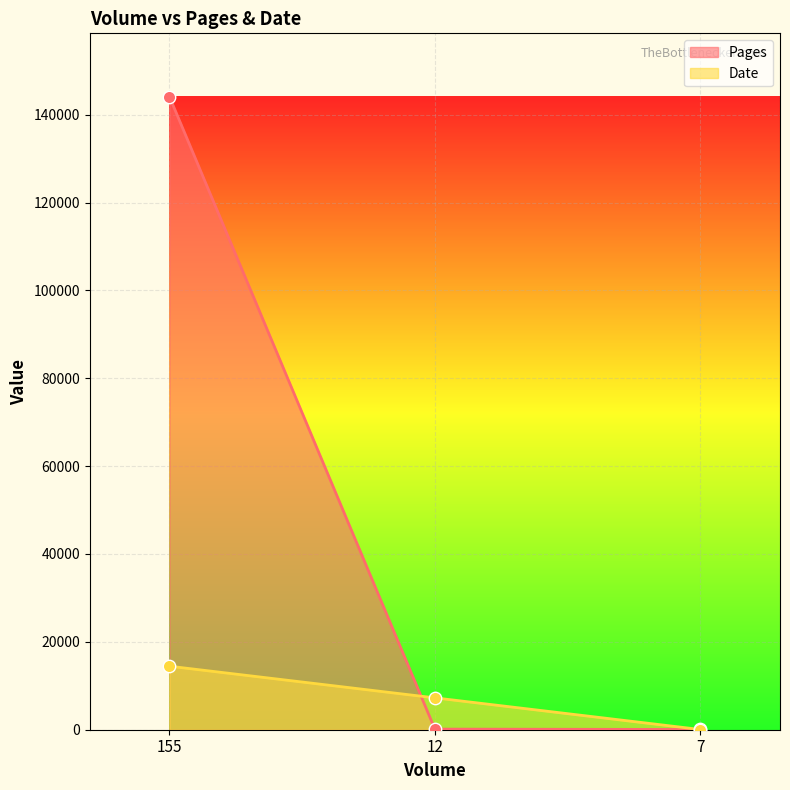

Which series has the largest total across all categories?

Pages